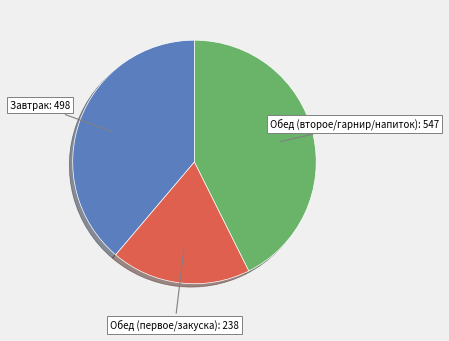

How many slices are in this pie chart?

3